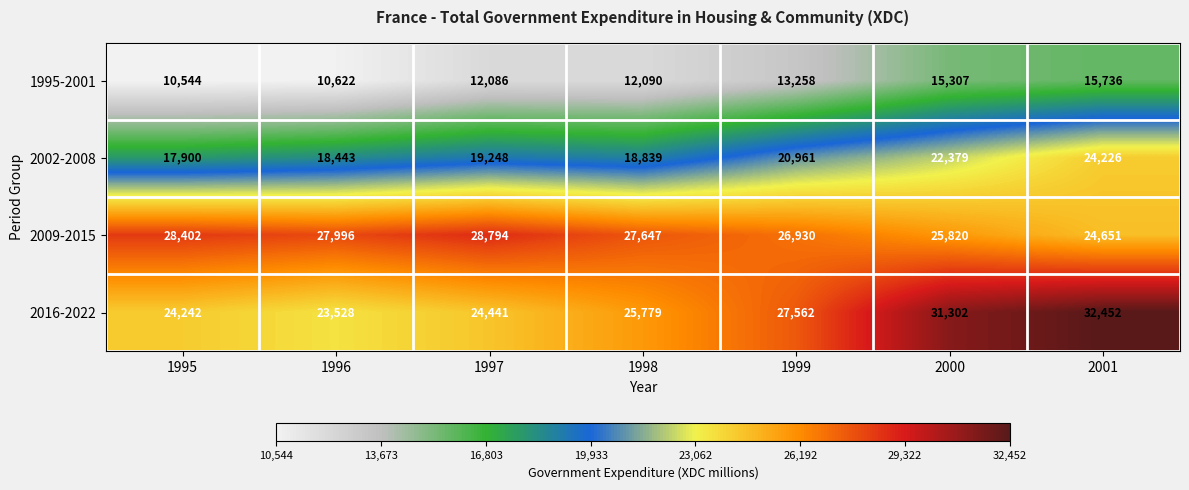

Count the number of categories in the chart.

7